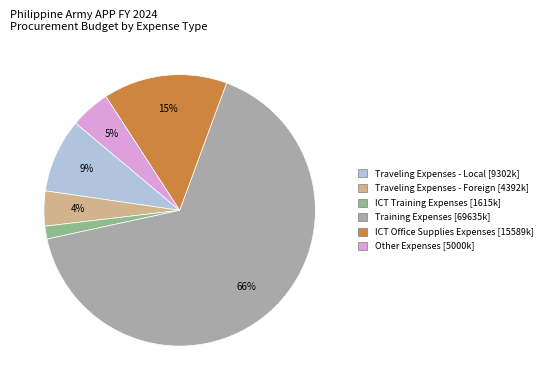

Is the sum of Training Expenses and Traveling Expenses - Local greater than half?

Yes